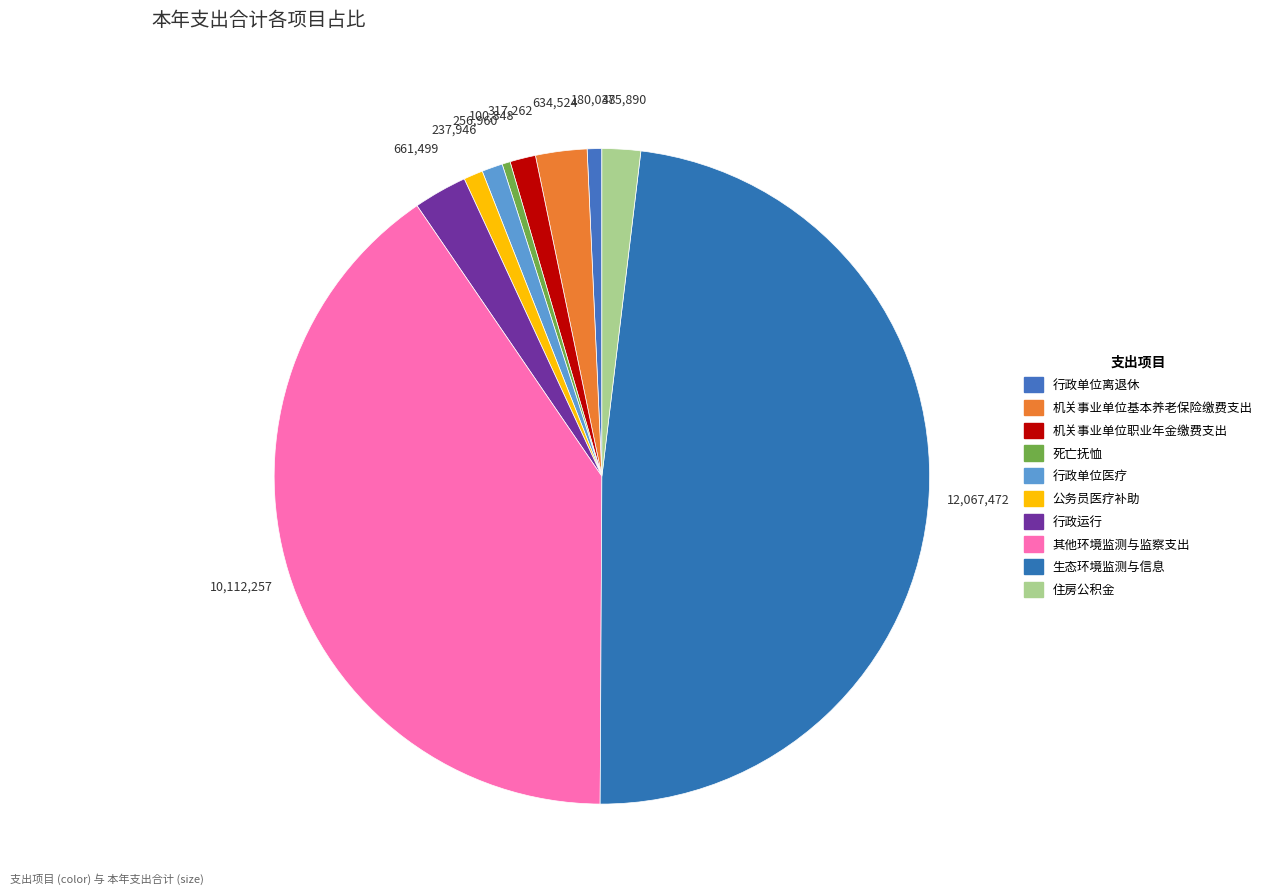

Is it true that 机关事业单位职业年金缴费支出 is 1% of the pie?

True